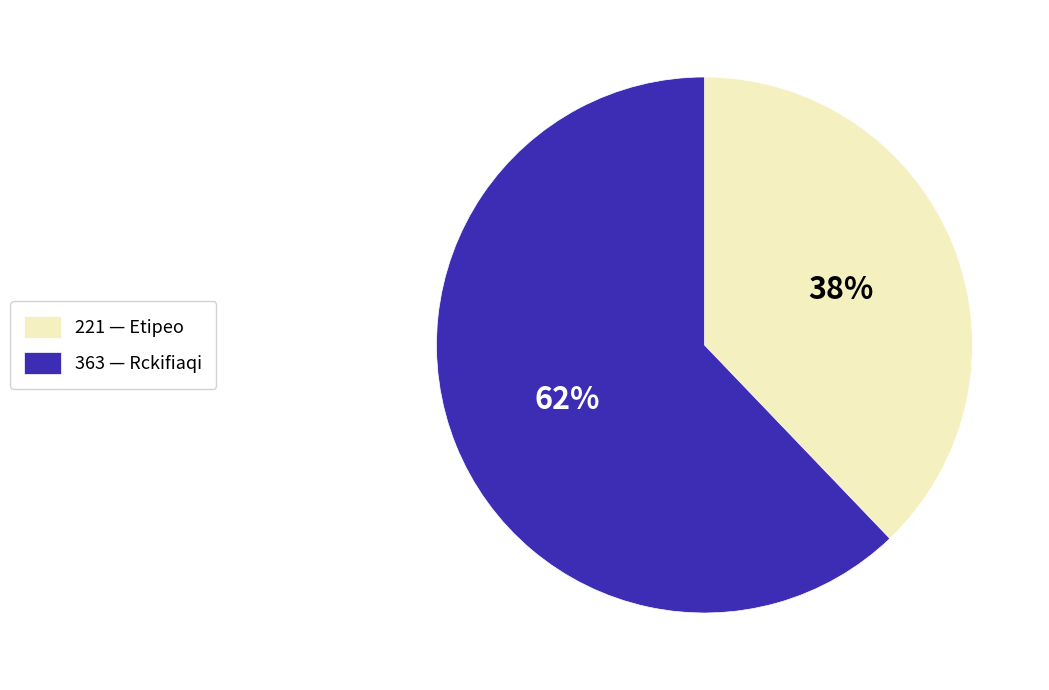

Is there a majority slice in this chart?

Yes